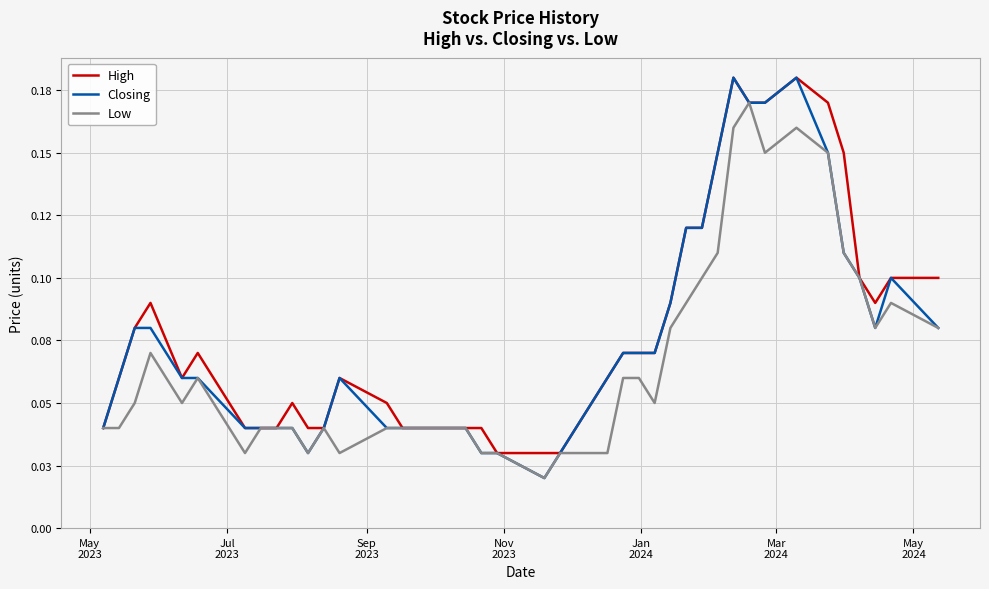

List the series in order of their overall mean, highest first.

High, Closing, Low